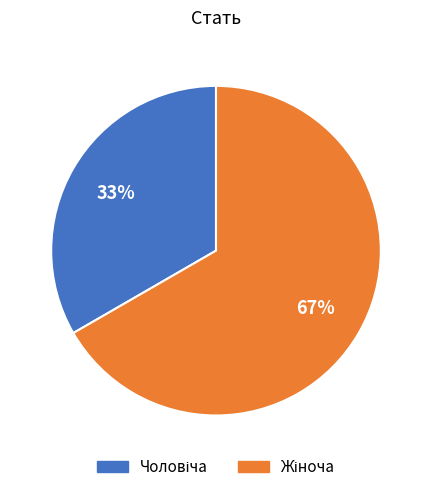

Is there any slice that represents more than half of the pie?

Yes